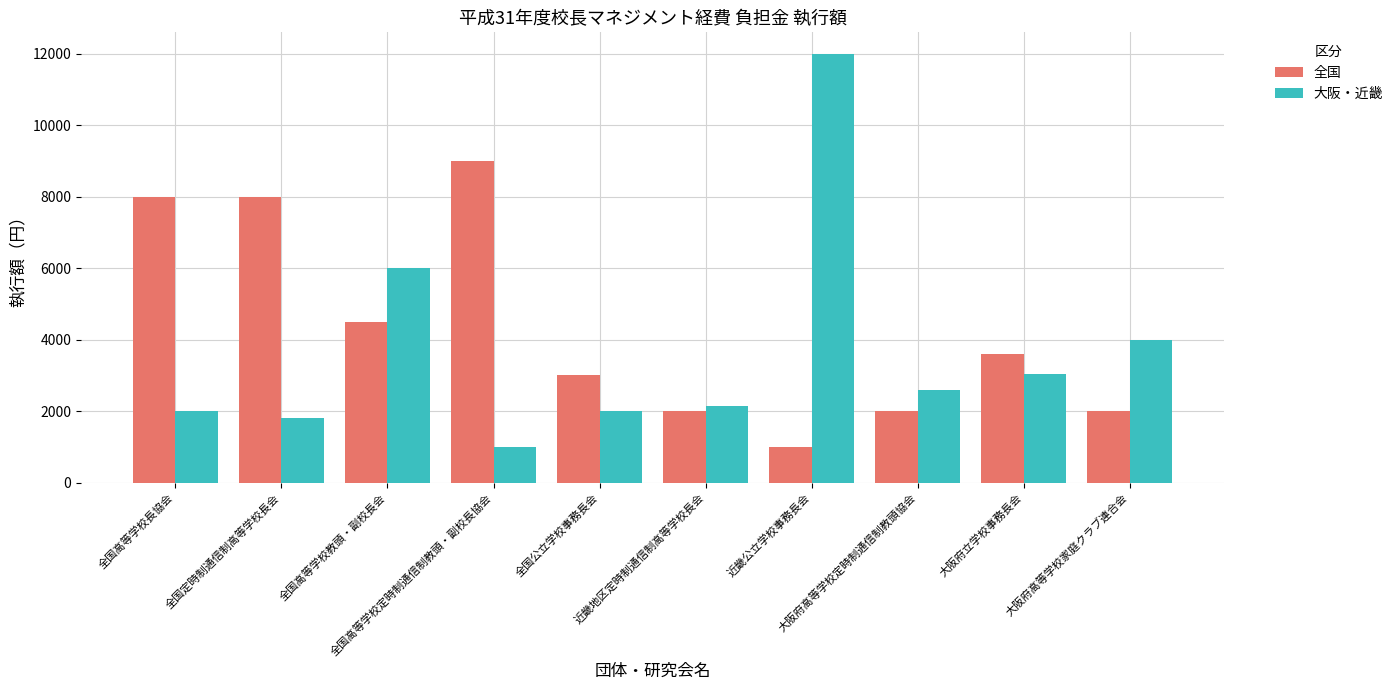

What is the lowest value of the 全国 series?

1000